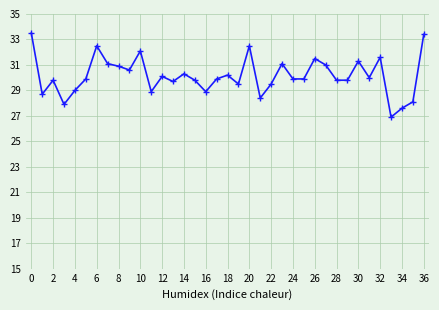

What is the value of the 18th point from the left?

29.9